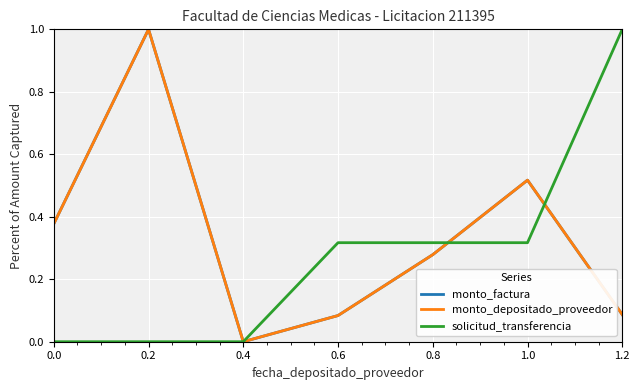

Is this an area chart (filled region under the line)?

No